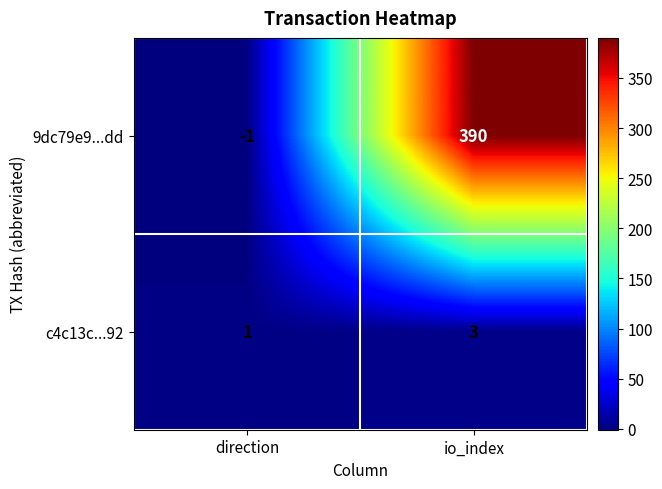

Where is 9dc79e9...dd nearest to the value 194?

direction